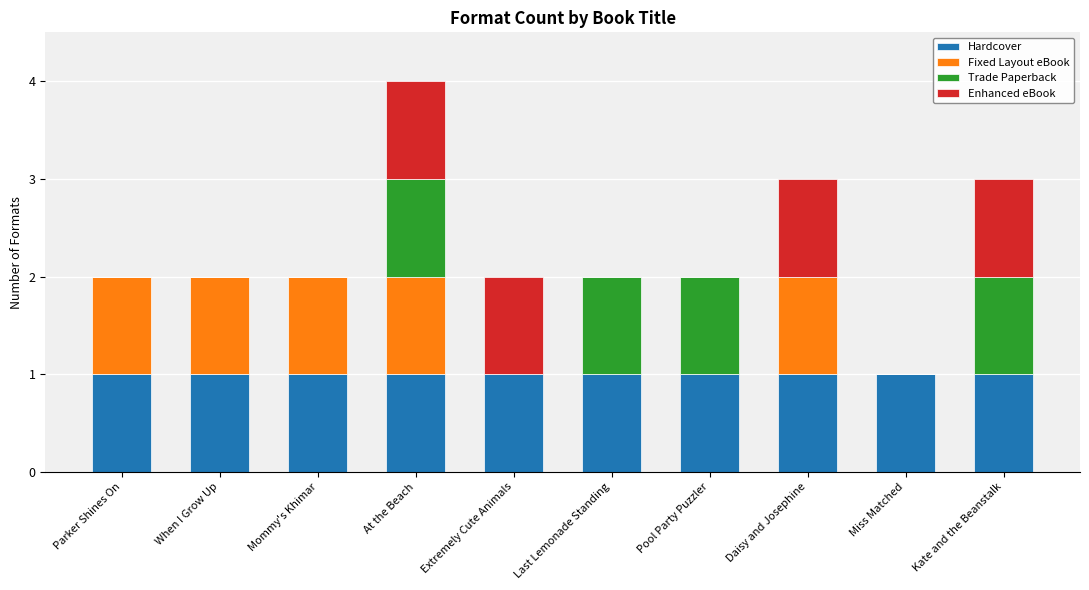

True or false: Hardcover has a value of 0 at Daisy and Josephine.

False